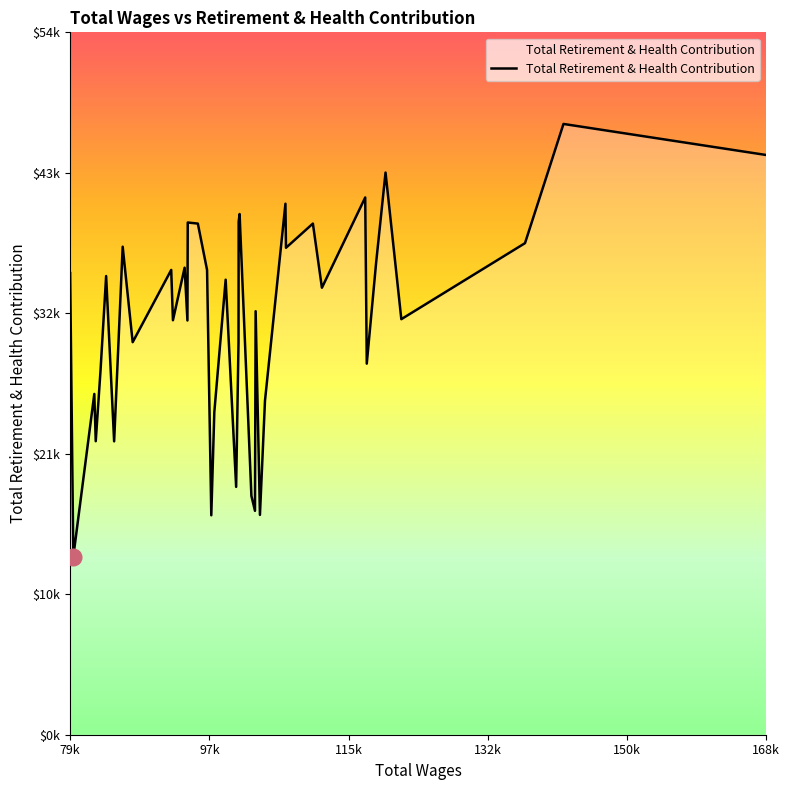

Does the chart display data point markers on the line(s)?

No